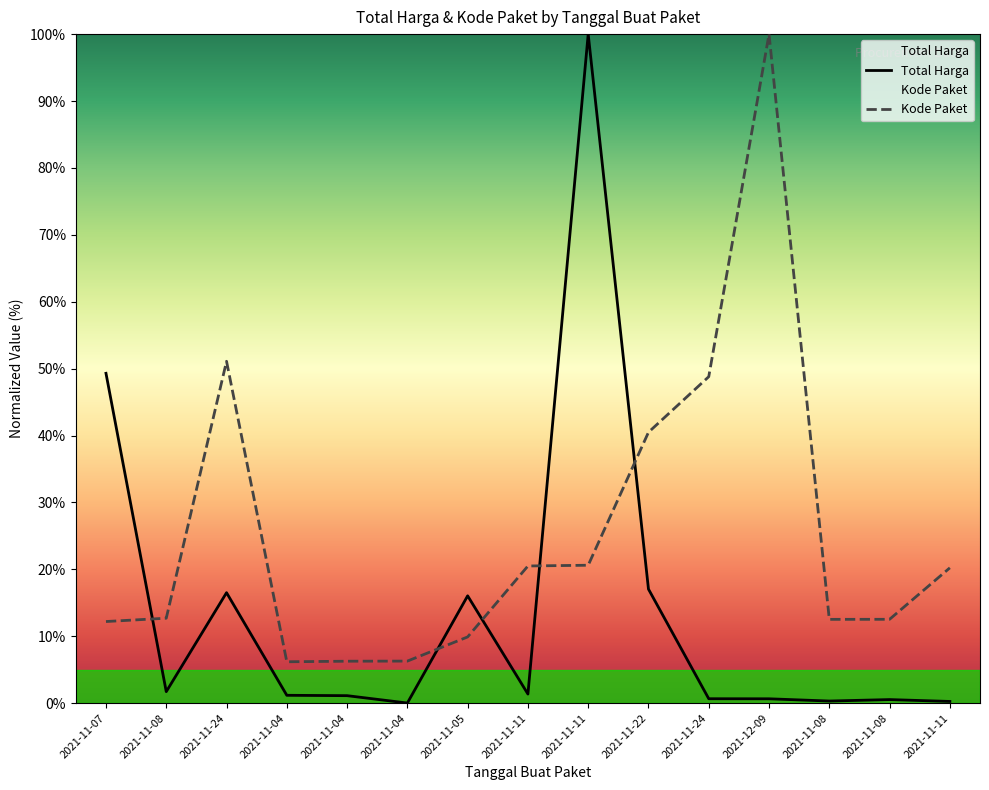

How many distinct data groups are displayed?

2